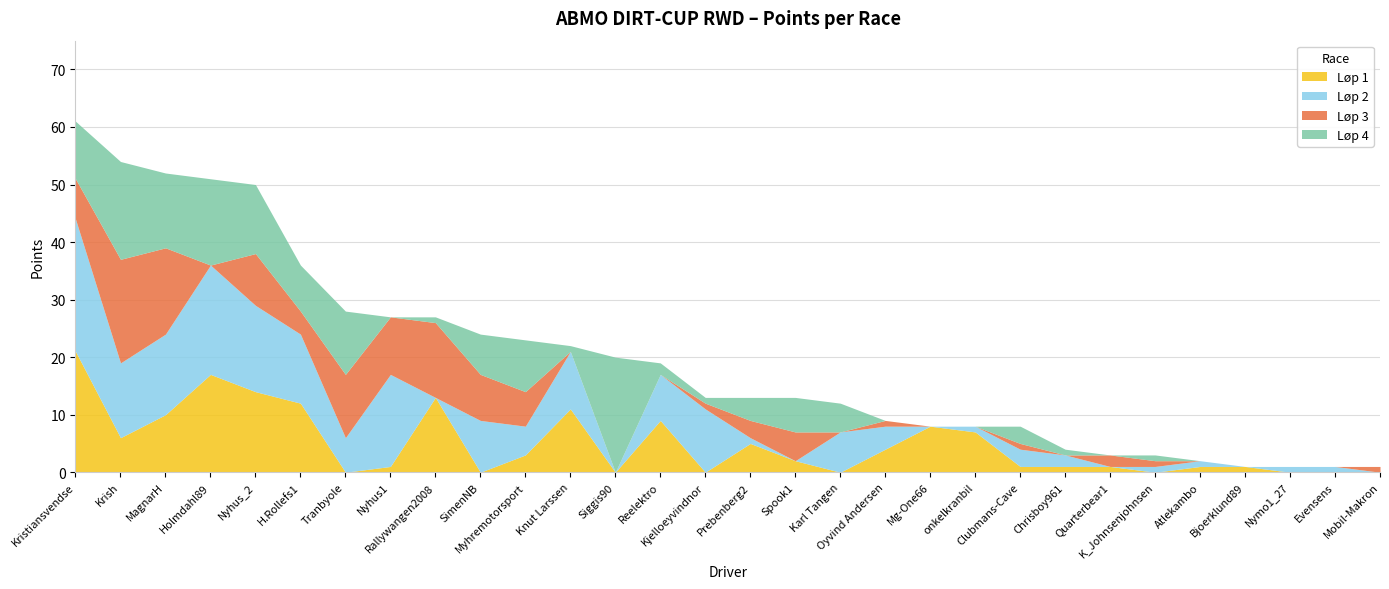

At which category is the sum across all series the highest?

Kristiansvendse